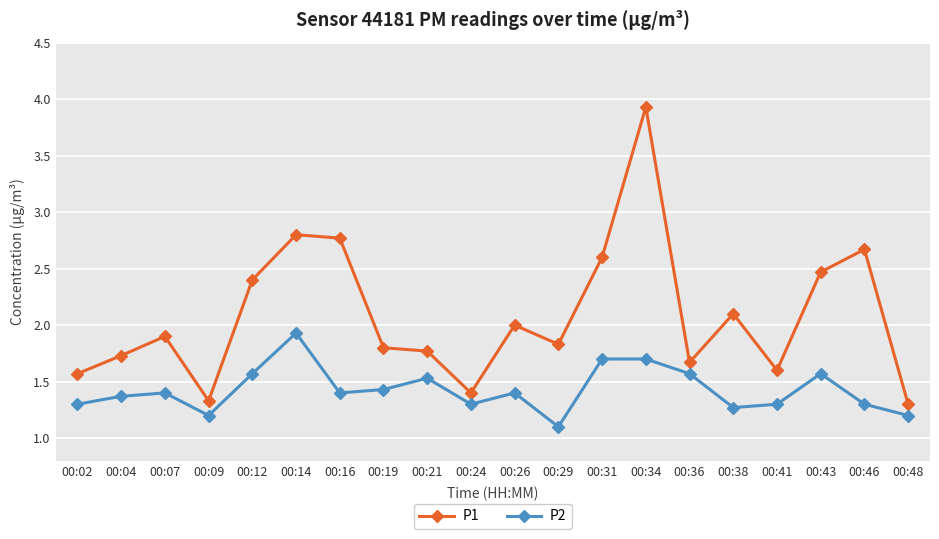

What are all the series names shown in the legend?

P1, P2